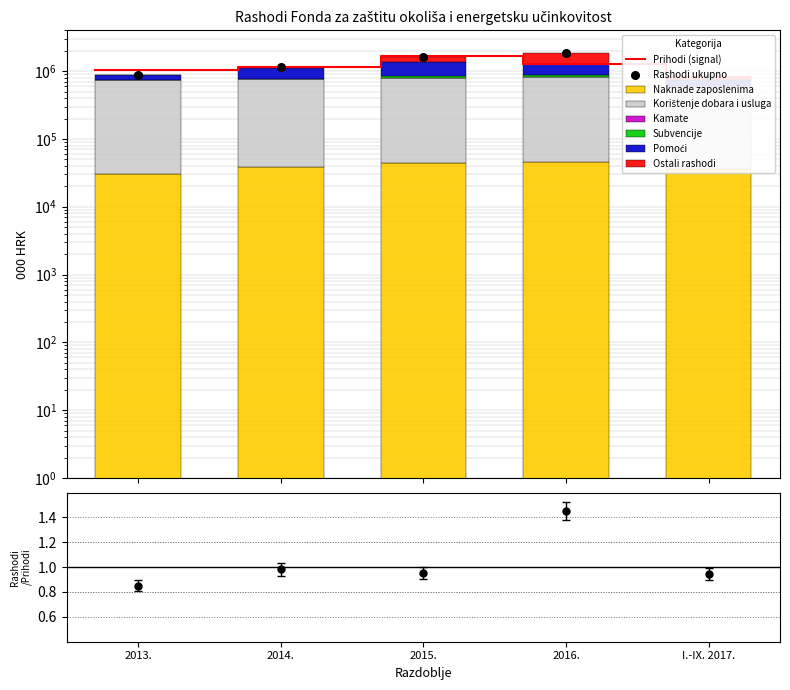

At which category is the sum across all series the highest?

2016.